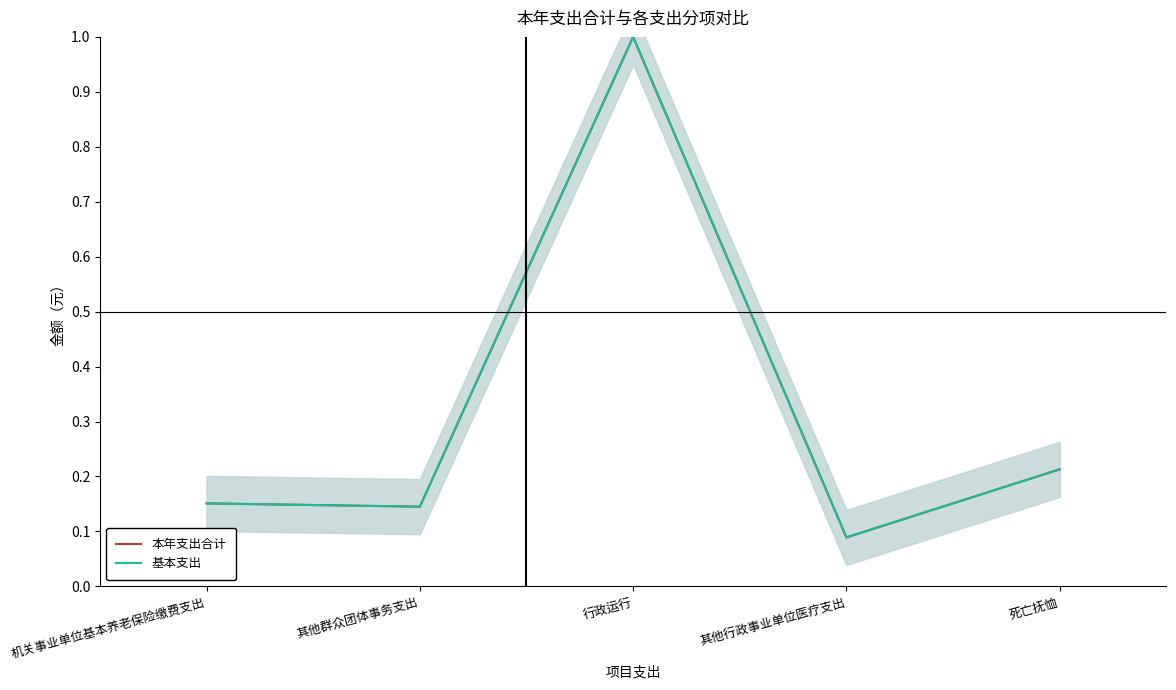

What are all the series names shown in the legend?

本年支出合计, 基本支出